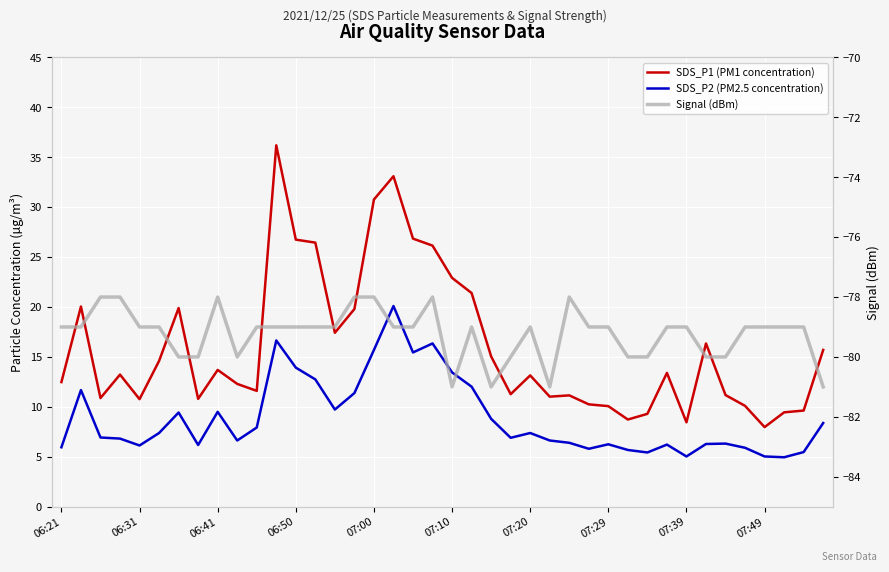

How many interior local peaks does the SDS_P2 (PM2.5 concentration) series have?

10